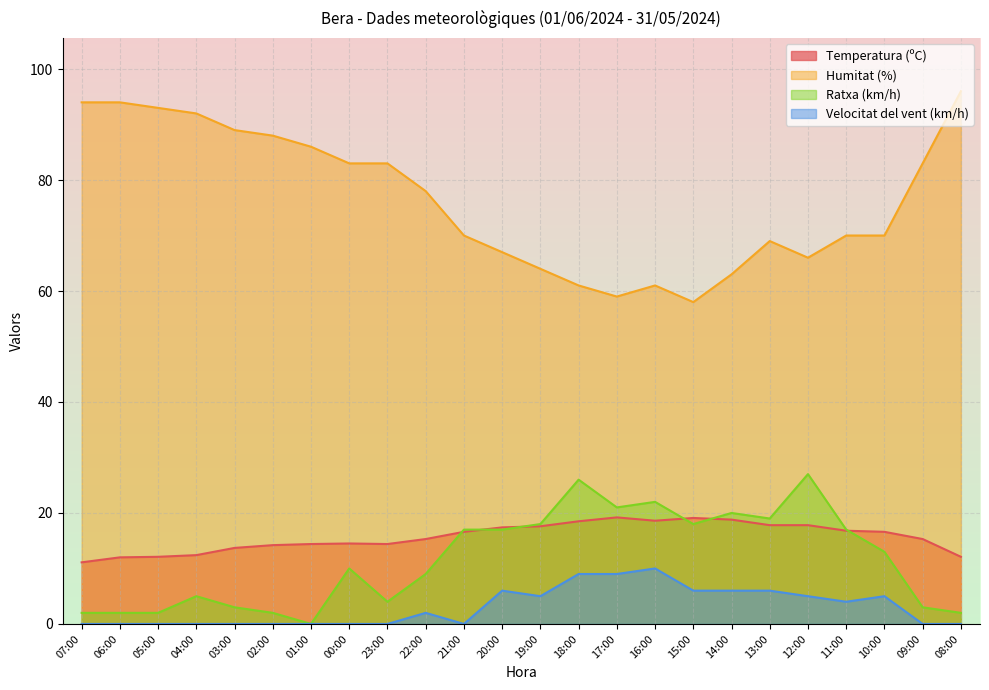

Which series has the widest spread of values?

Humitat (%)